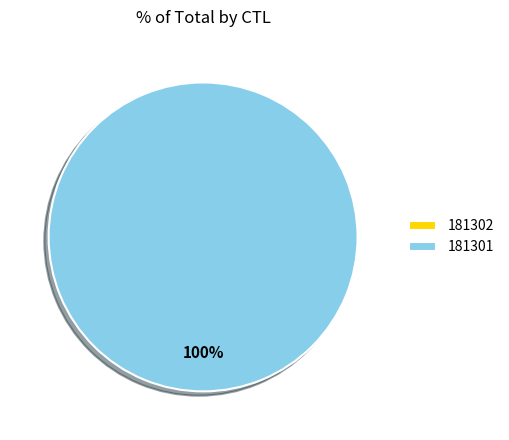

Count the number of slices in the pie.

2